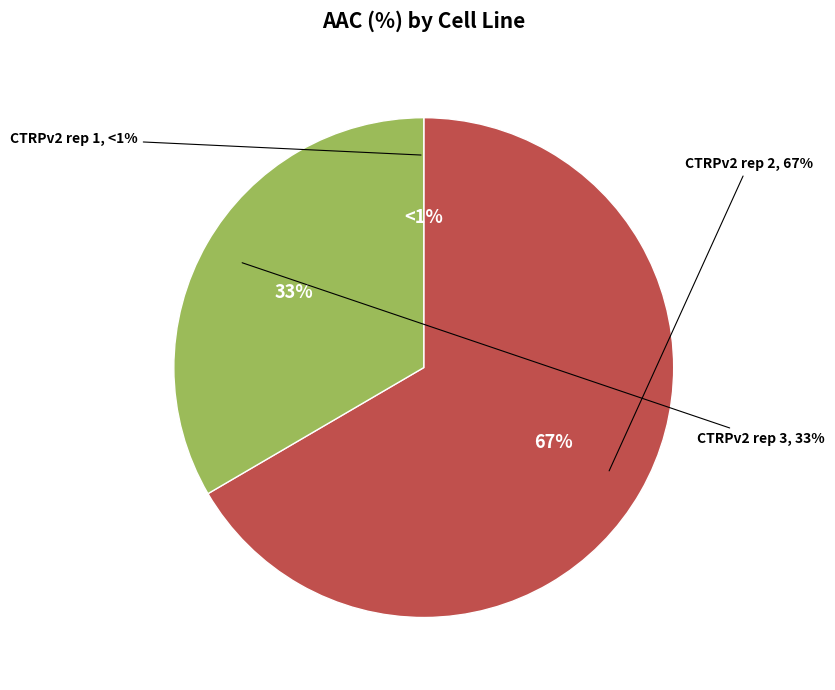

Between CTRPv2 rep 1 and CTRPv2 rep 2, which is larger?

CTRPv2 rep 2